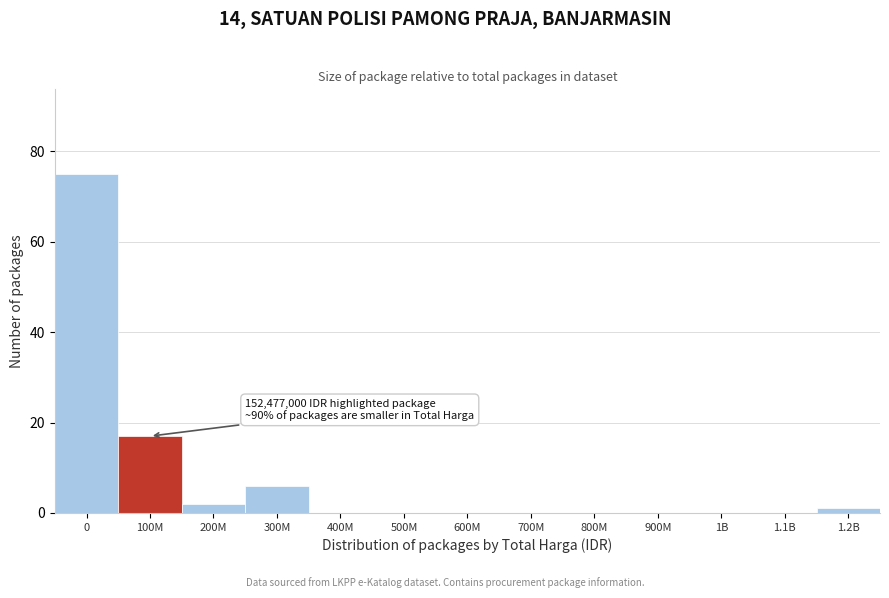

Reading left to right, extract all data points from this chart.

0=75	100M=17	200M=2	300M=6	400M=0	500M=0	600M=0	700M=0	800M=0	900M=0	1B=0	1.1B=0	1.2B=1